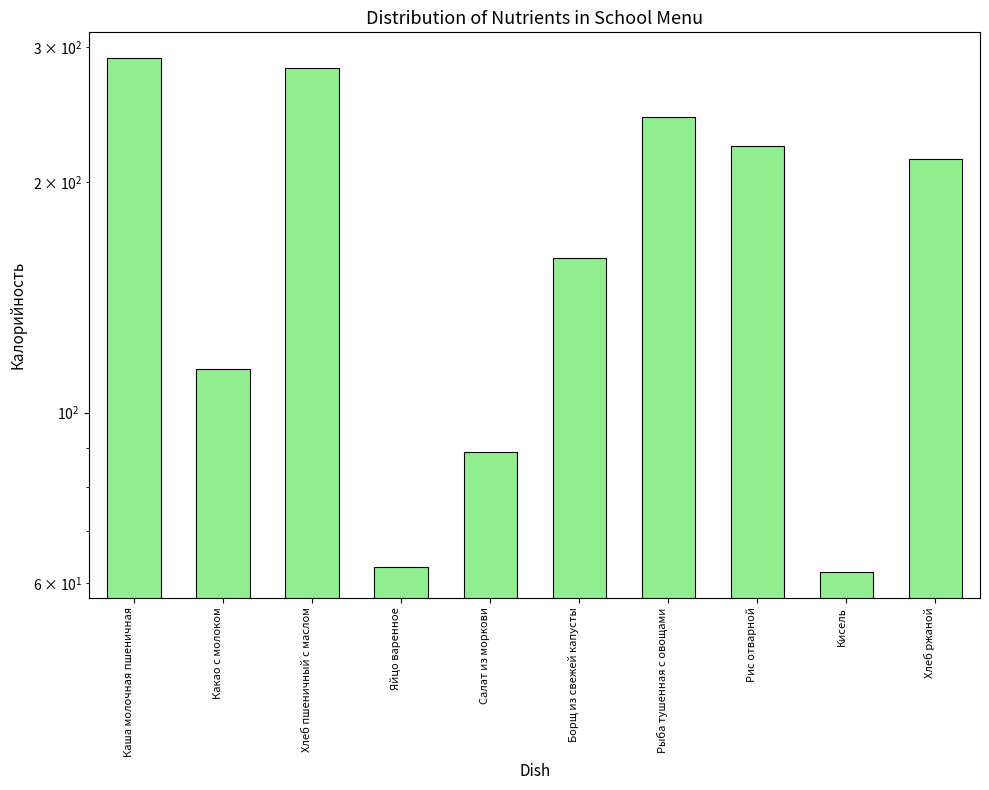

What is the smallest value displayed?

62.0